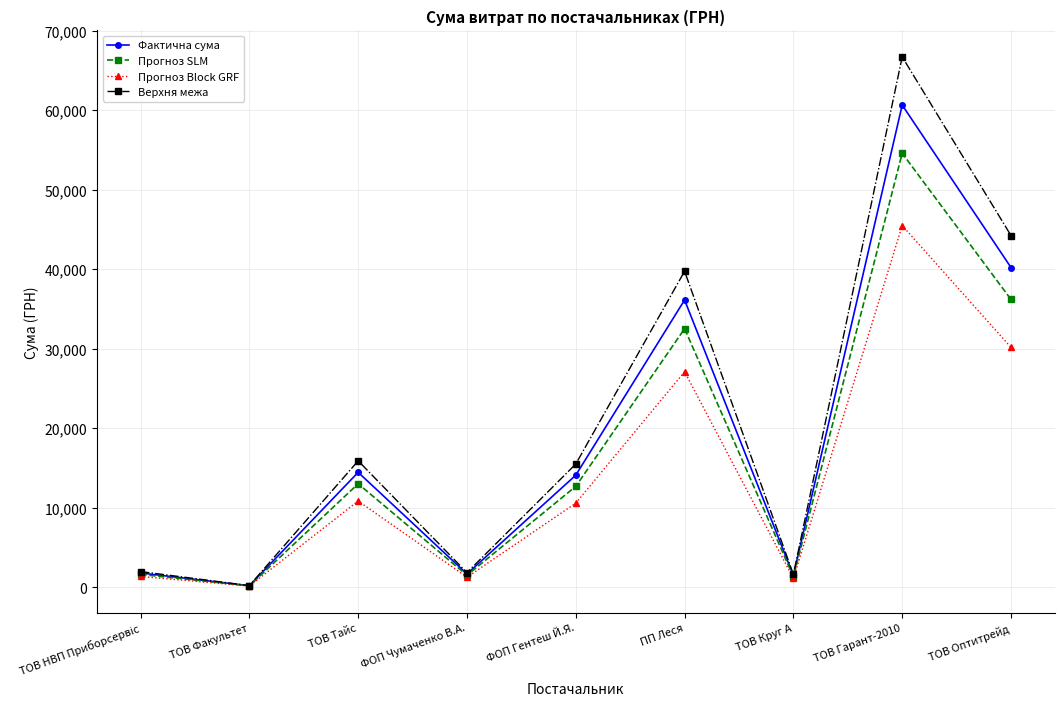

What is the smallest value displayed?

123.8